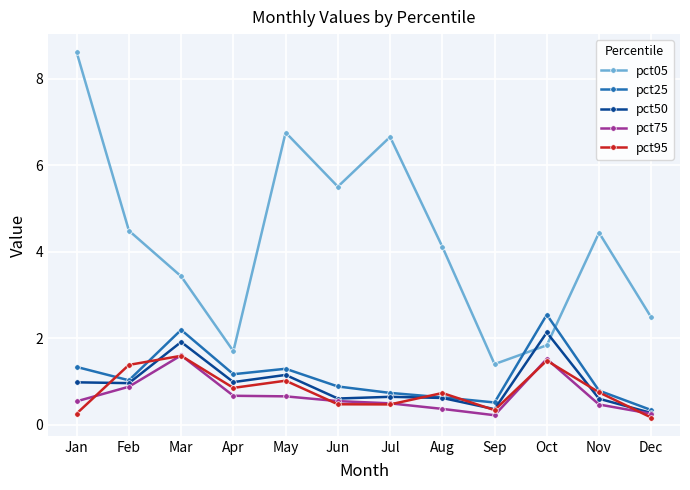

How many data points in pct05 are less than 4?

5